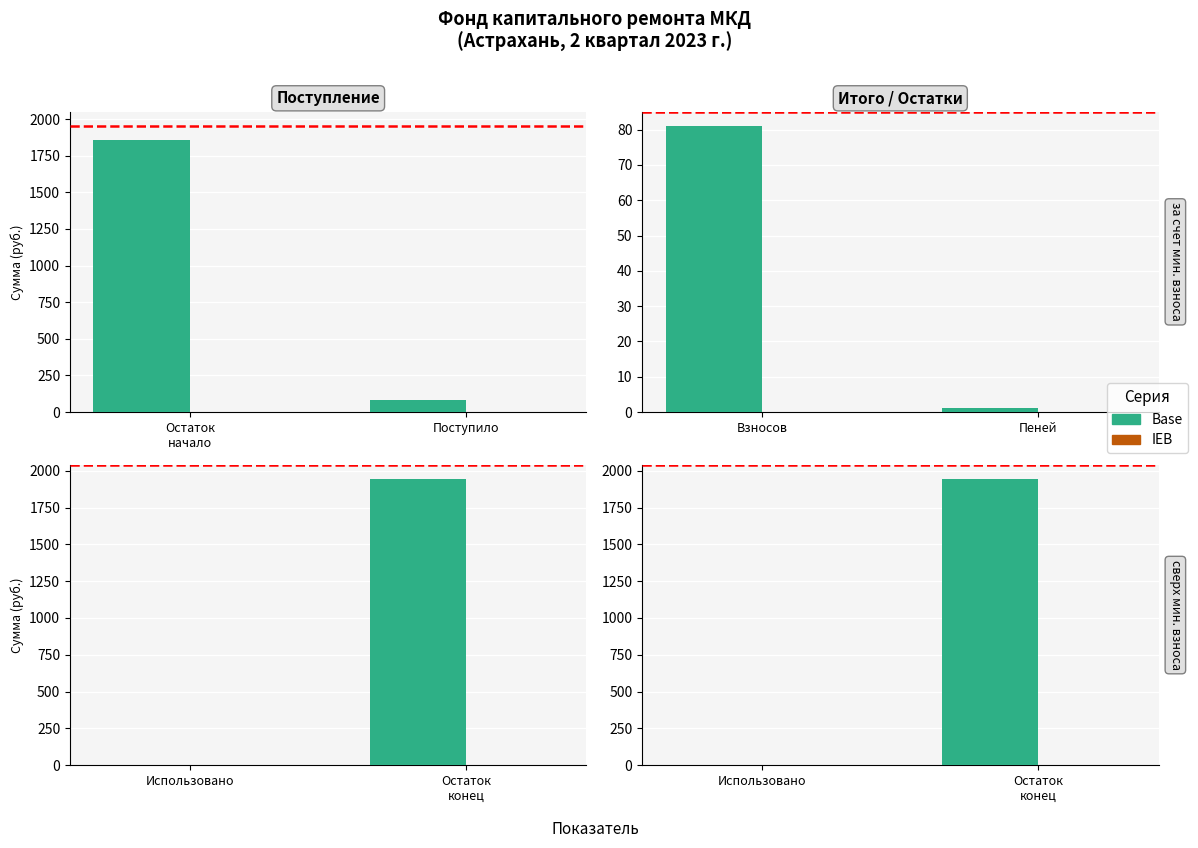

Is it true that Base equals 3263.6 at Остаток конец?

False